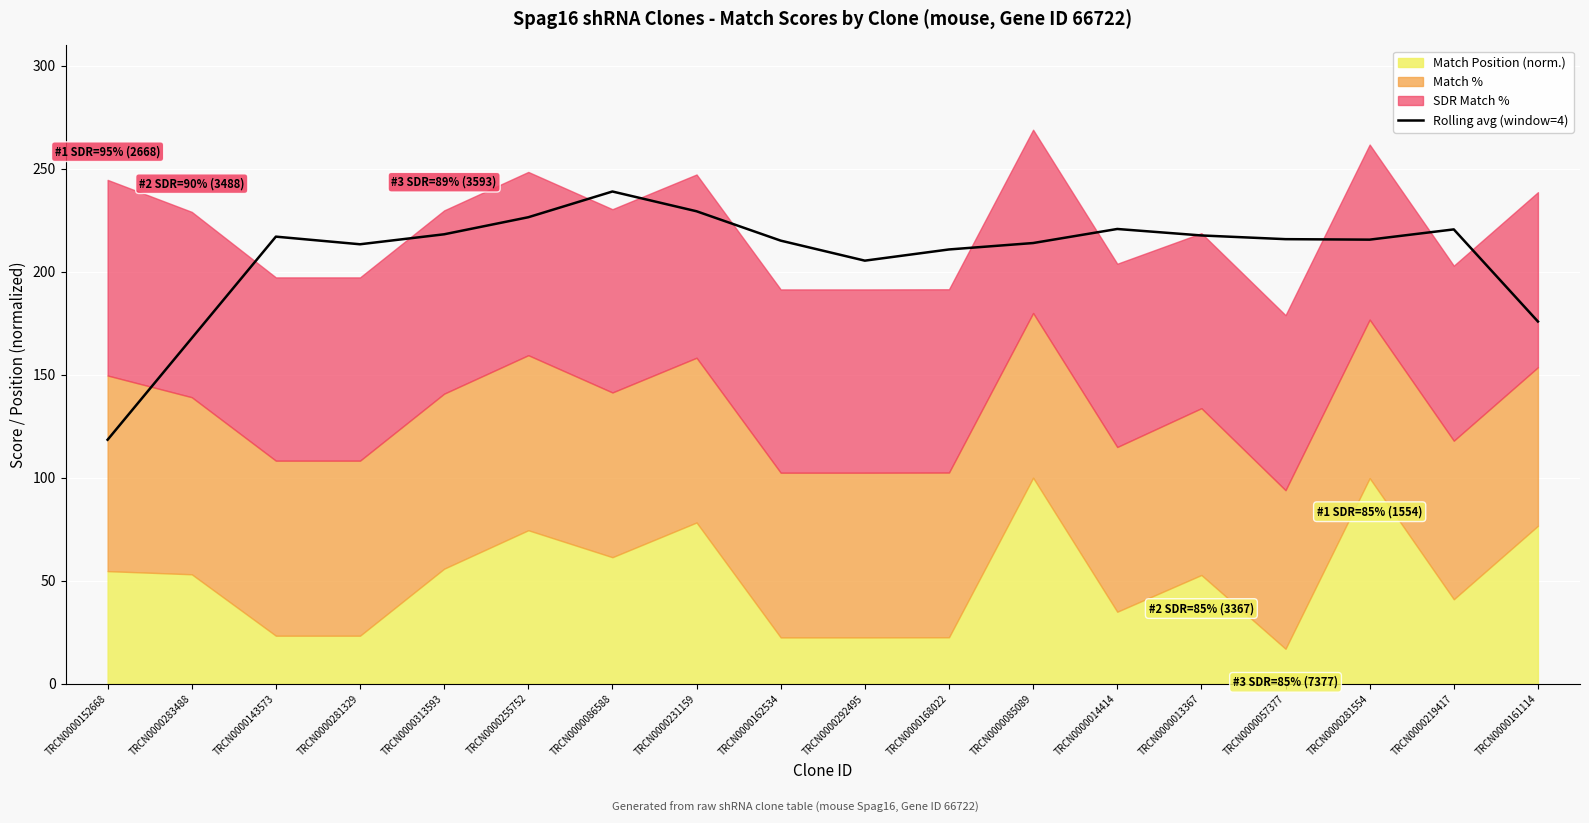

What is the lowest value of the Rolling avg (window=4) series?

118.4